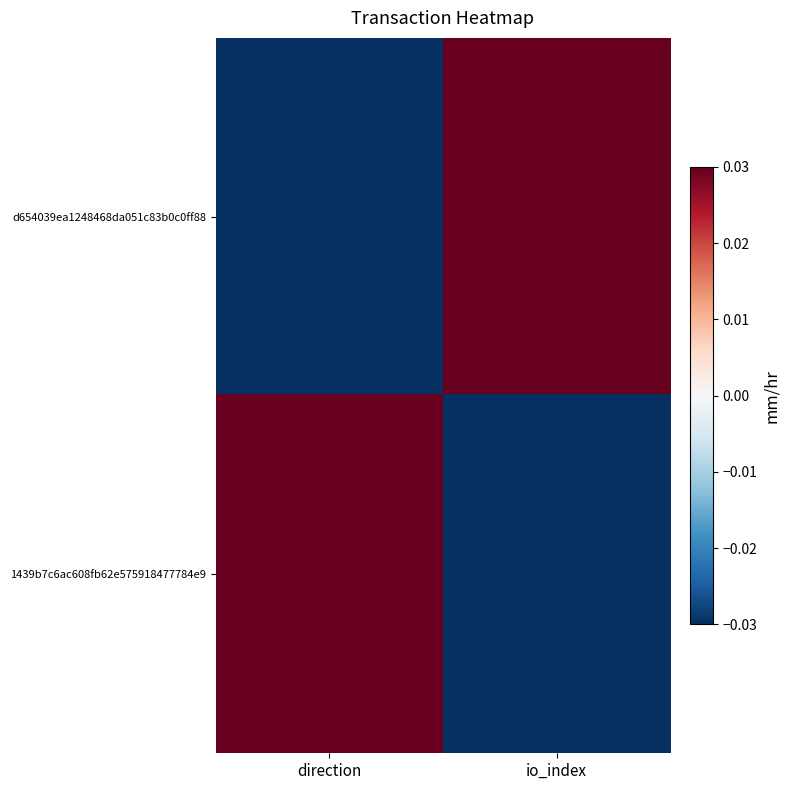

Reading left to right, list all the values displayed in this chart.

d654039ea1248468da051c83b0c0ff88: direction=-0.0	io_index=0.0
1439b7c6ac608fb62e575918477784e9: direction=0.0	io_index=-0.0